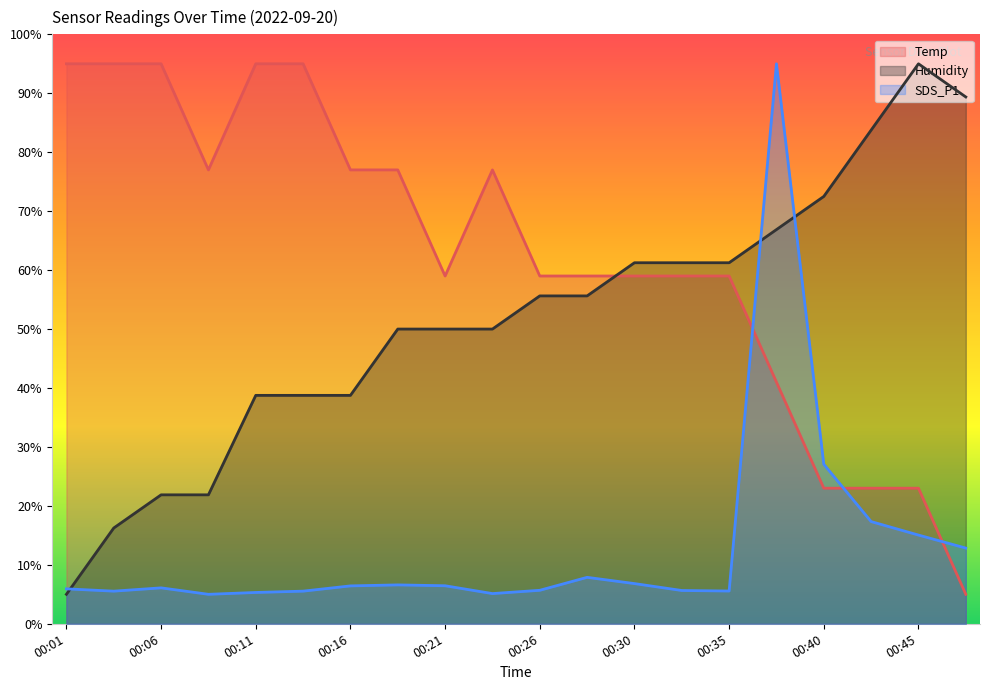

Rank the series at 00:43 from lowest to highest value.

SDS_P1, Temp, Humidity